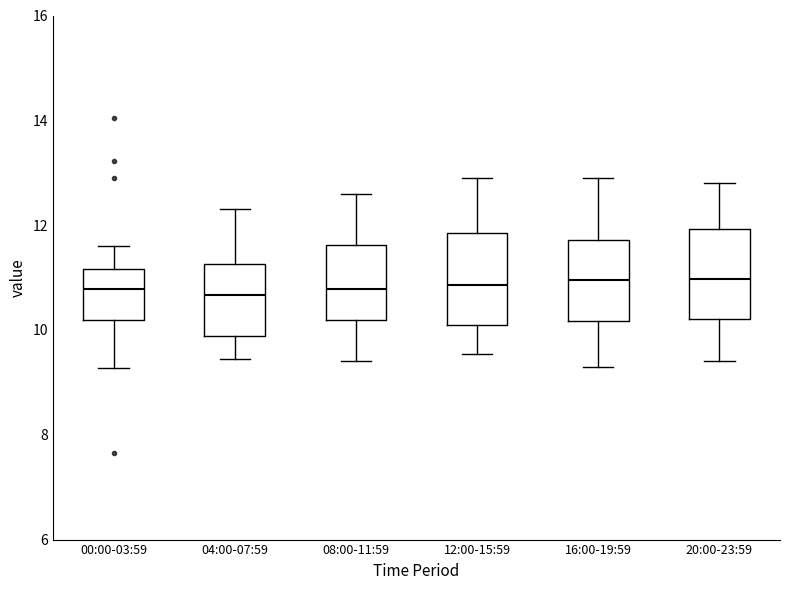

Where is the upper edge of the box for 20:00-23:59 on the y-axis? The values are not printed on the chart, so give them approximately, as read against the axis.

12.0